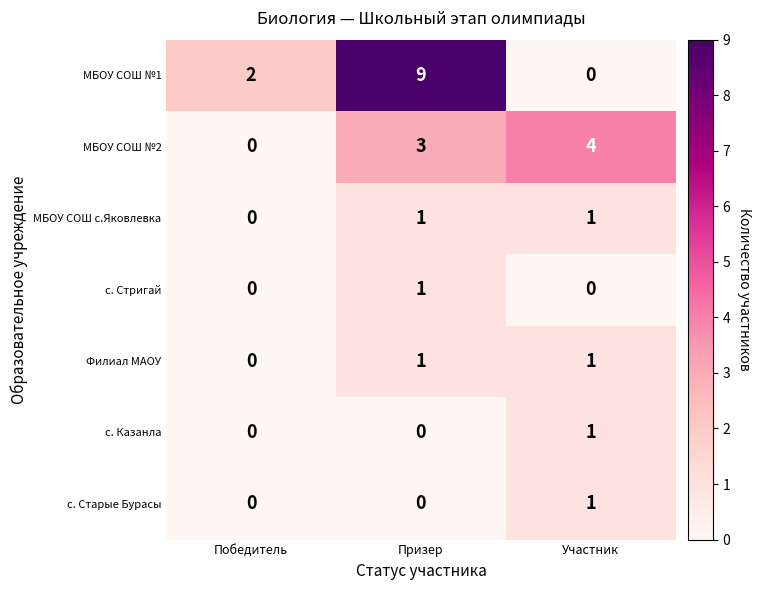

Between Победитель and Призер, which series saw the biggest shift?

МБОУ СОШ №1